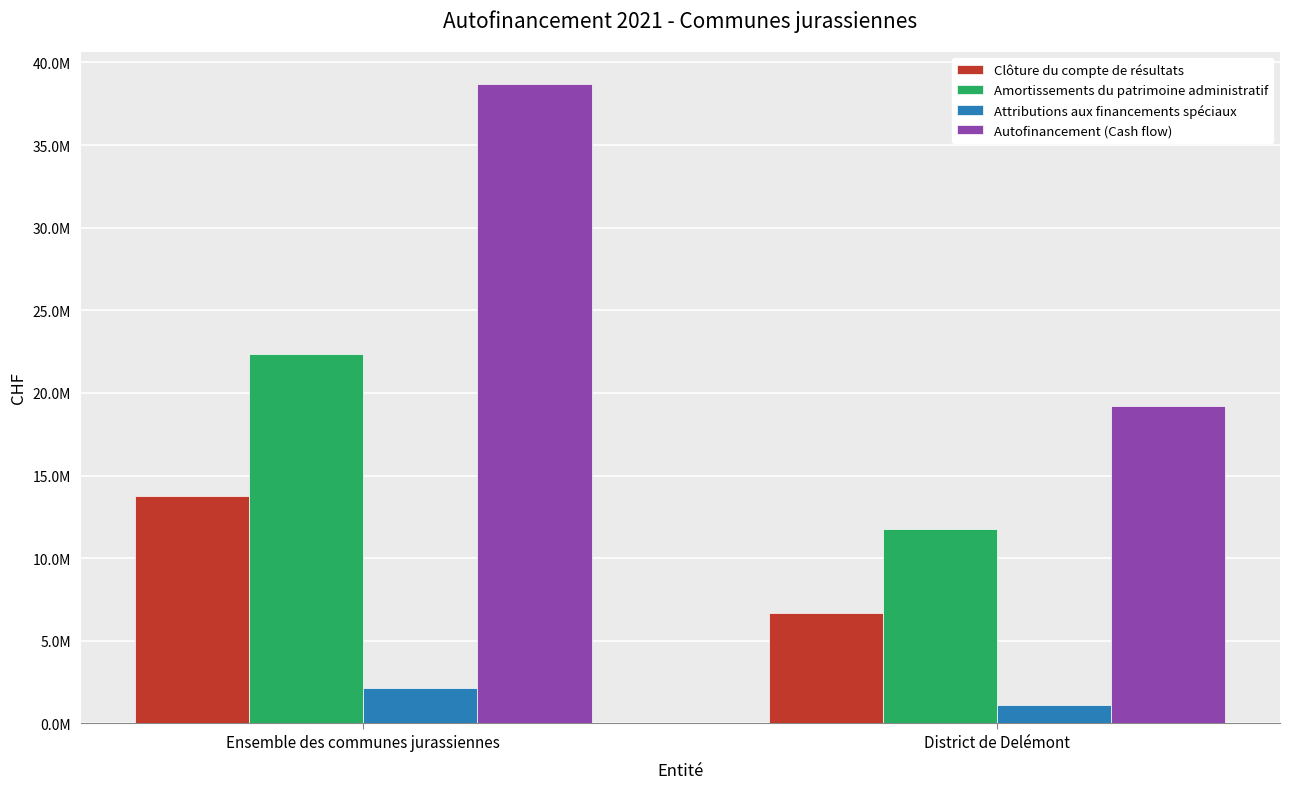

What are all the series names shown in the legend?

Clôture du compte de résultats, Amortissements du patrimoine administratif, Attributions aux financements spéciaux, Autofinancement (Cash flow)